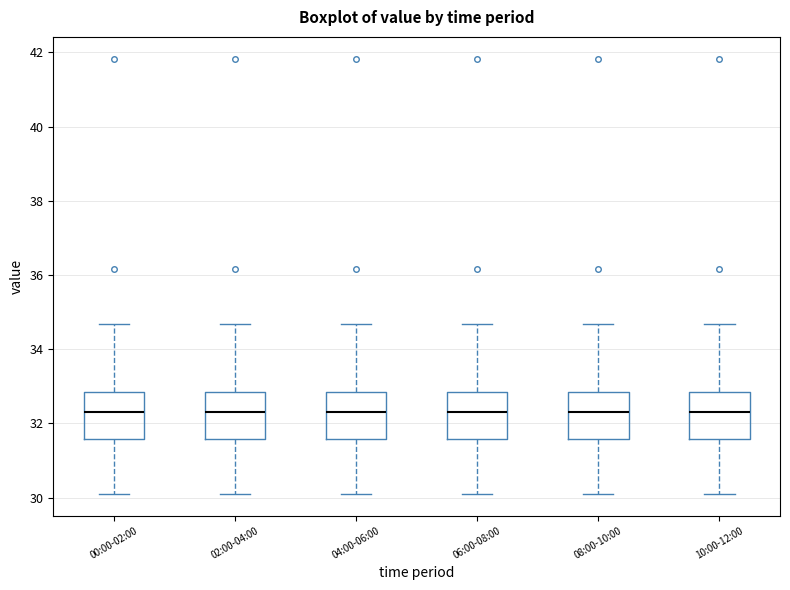

Where does the upper whisker of the box for 02:00-04:00 end on the y-axis? The values are not printed on the chart, so give them approximately, as read against the axis.

34.6